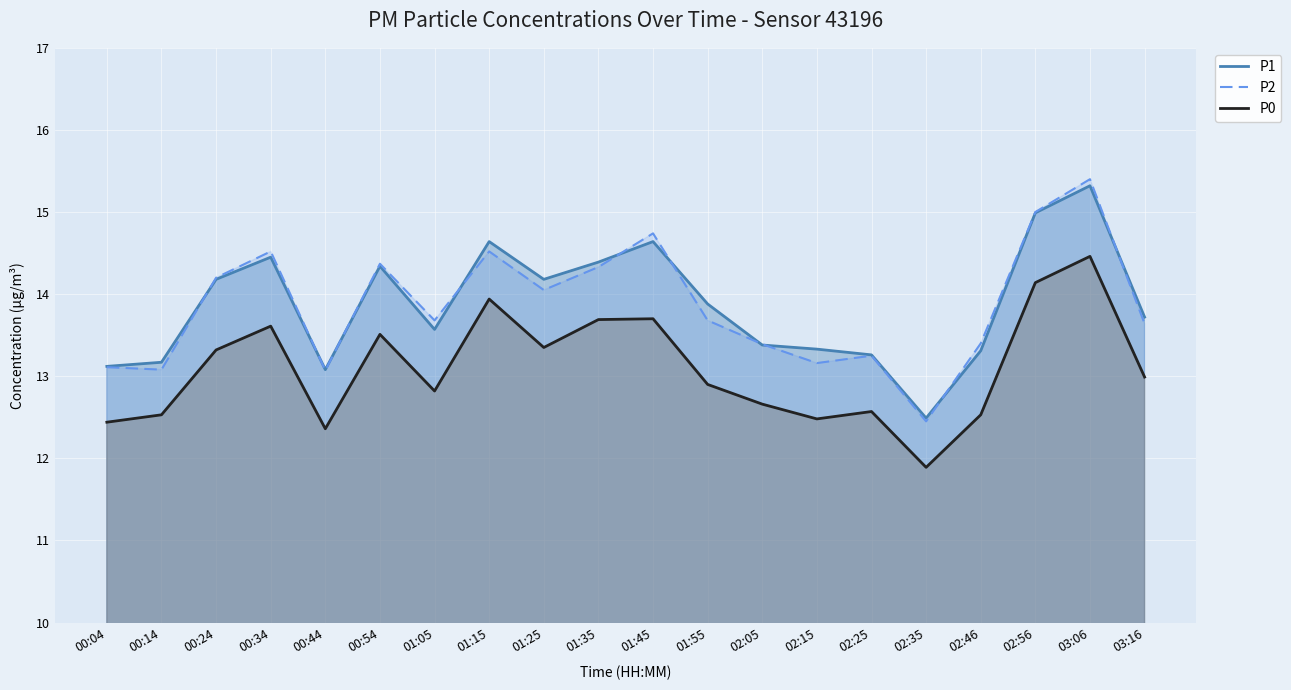

What is the sum of all P0 values?

261.9